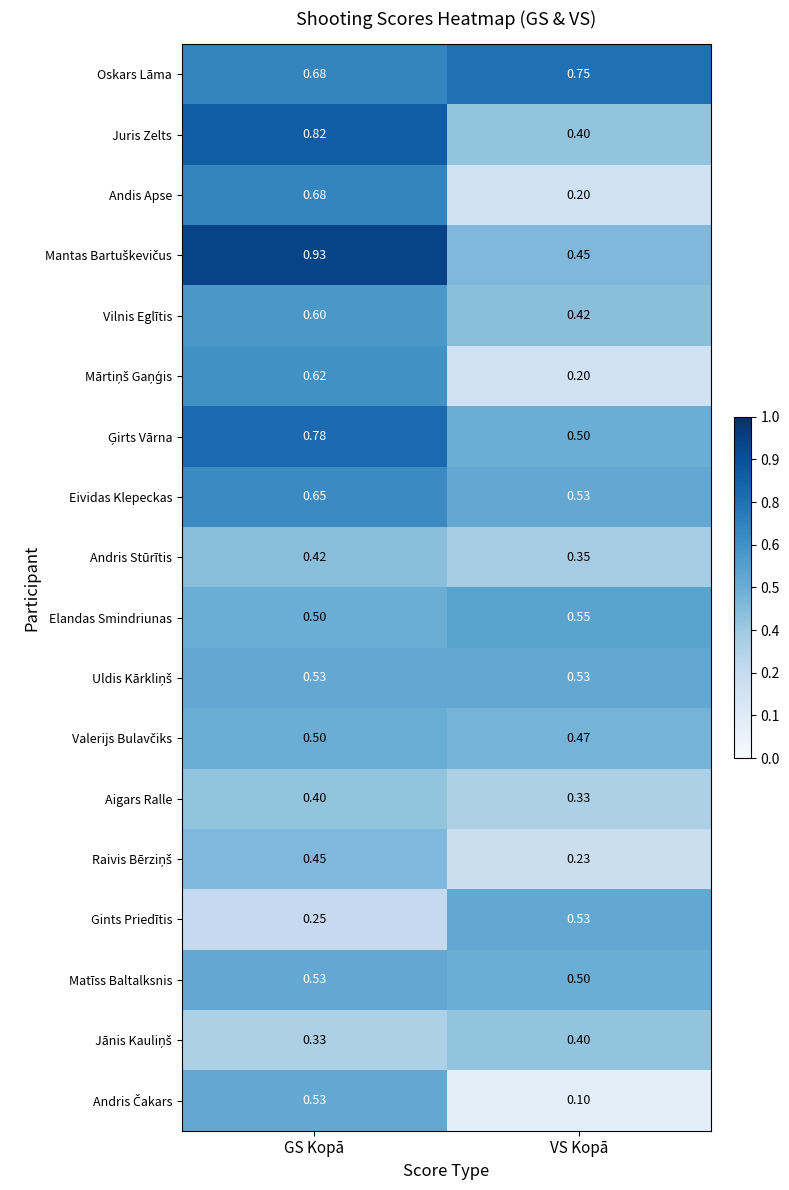

At which category is the sum across all series the highest?

GS Kopā